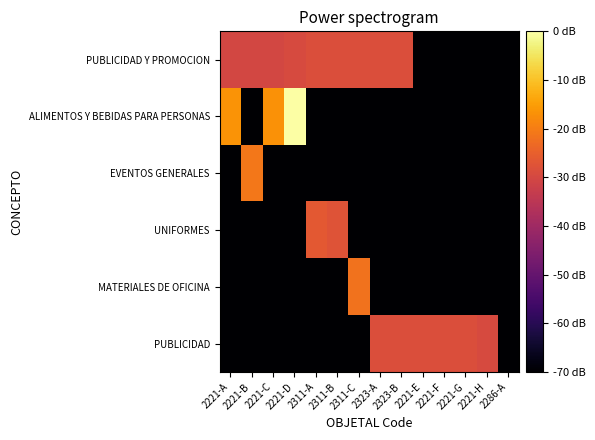

Between 2311-C and 2221-G, which series saw the biggest shift?

MATERIALES DE OFICINA